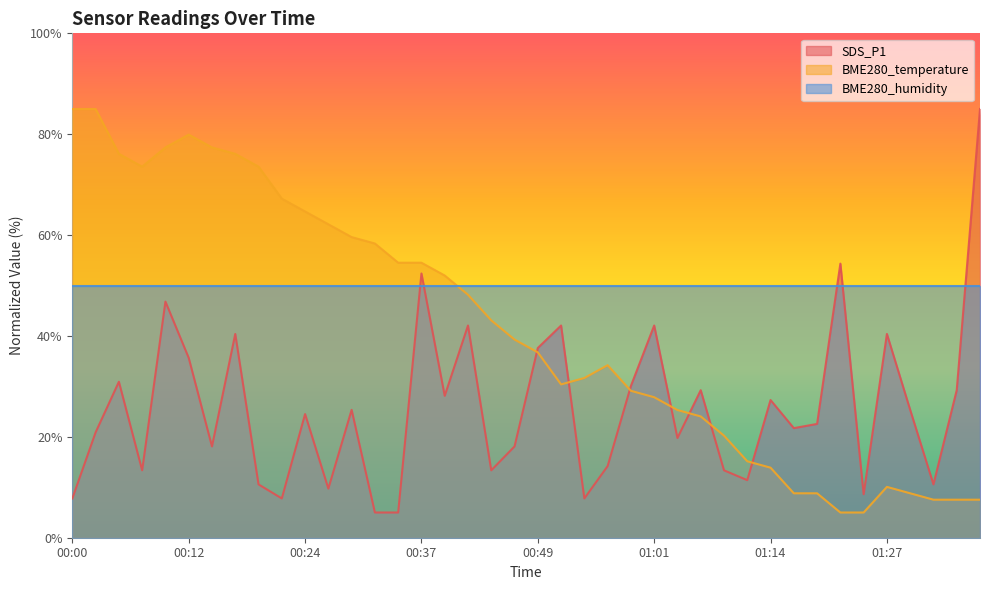

Is the value of BME280_temperature at 00:44 greater than the value of SDS_P1 at 01:06?

Yes